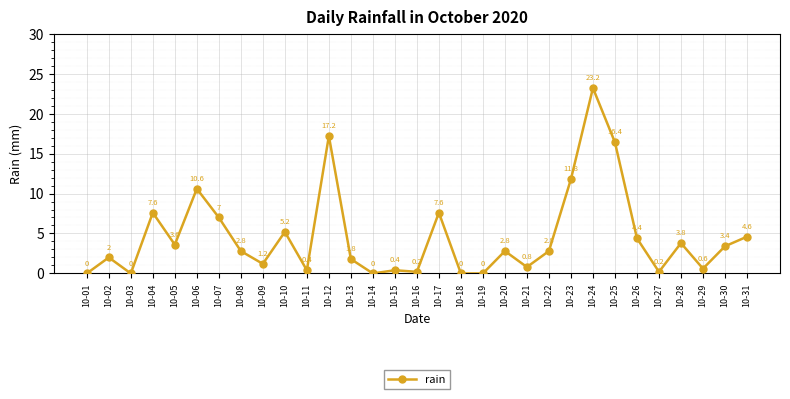

What is the greatest value displayed?

23.2